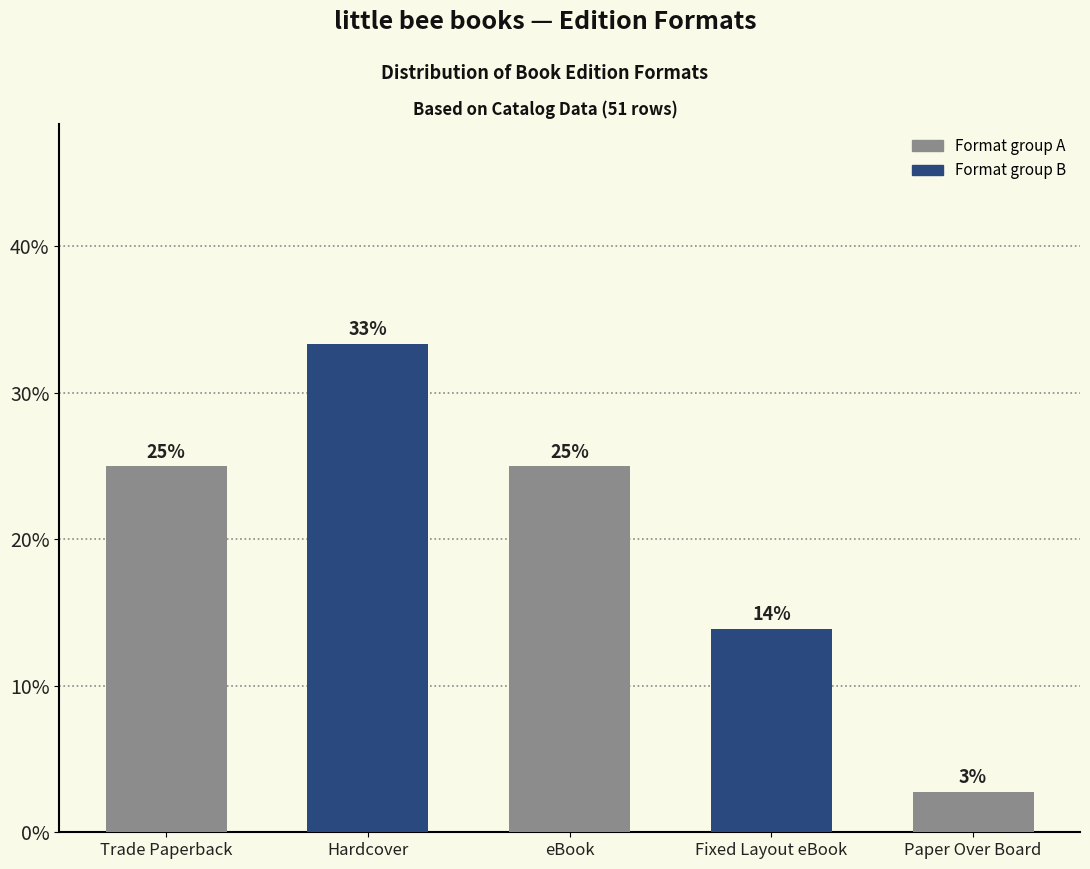

Are the bars horizontal?

No